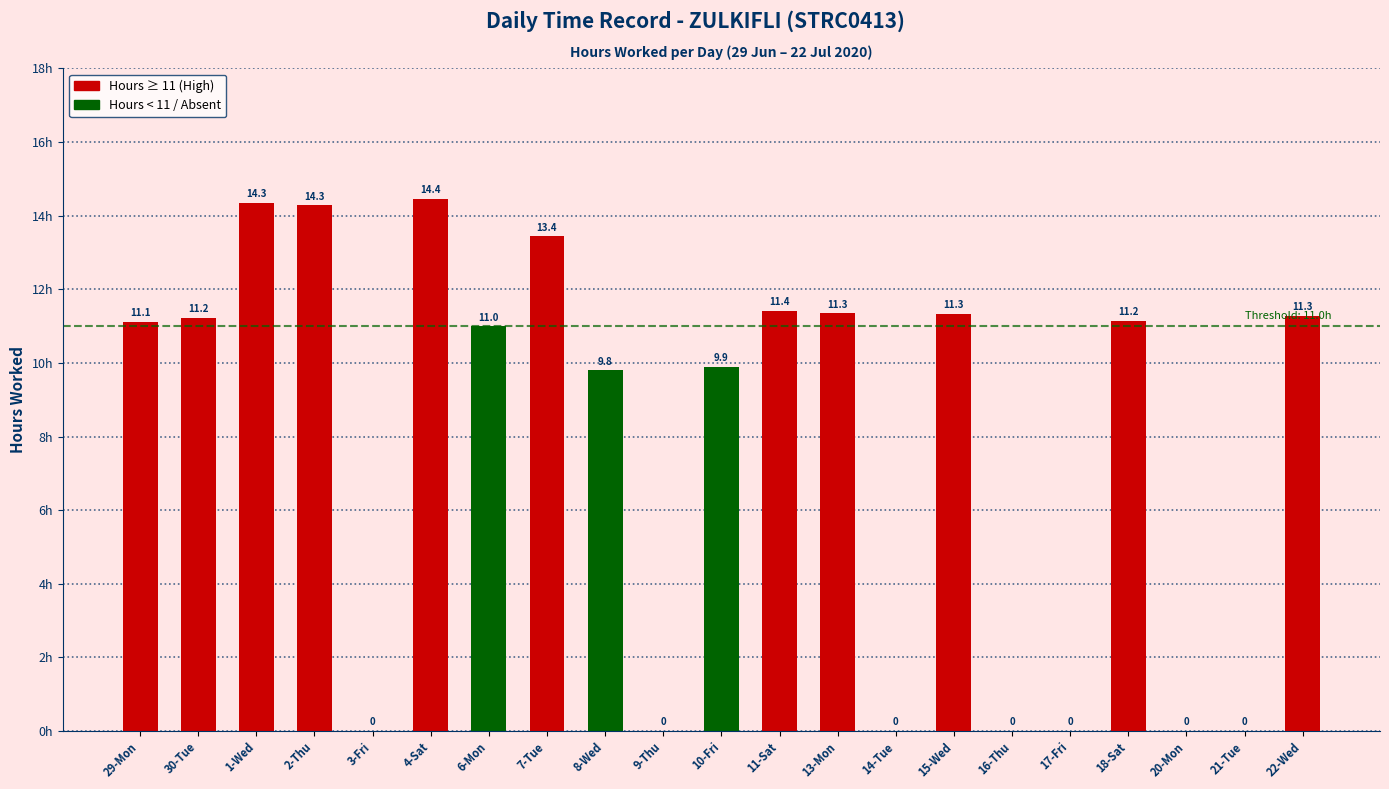

Which label corresponds to the largest value in the chart?

4-Sat